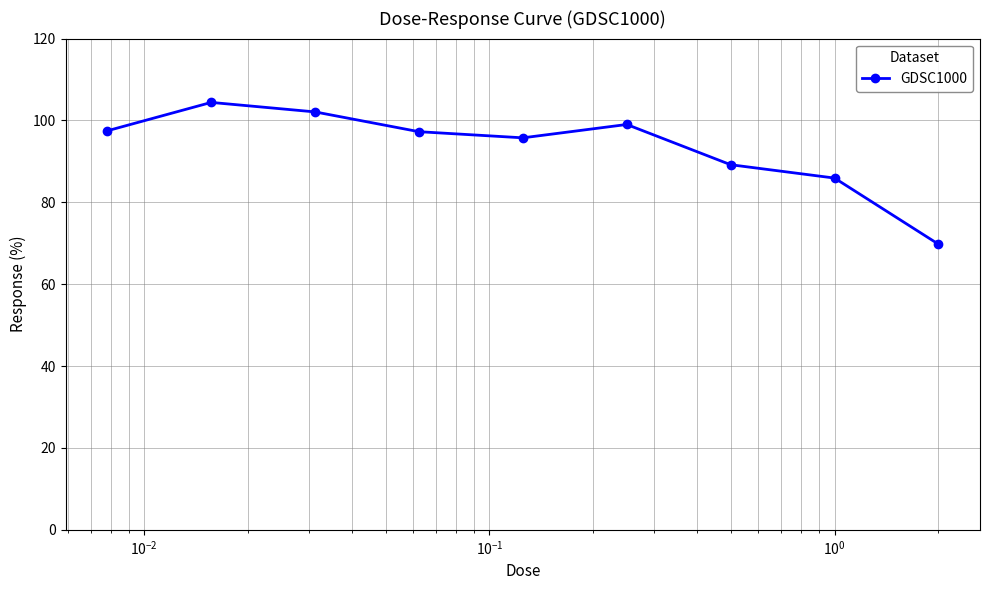

What is the difference between the maximum and minimum values?

34.6